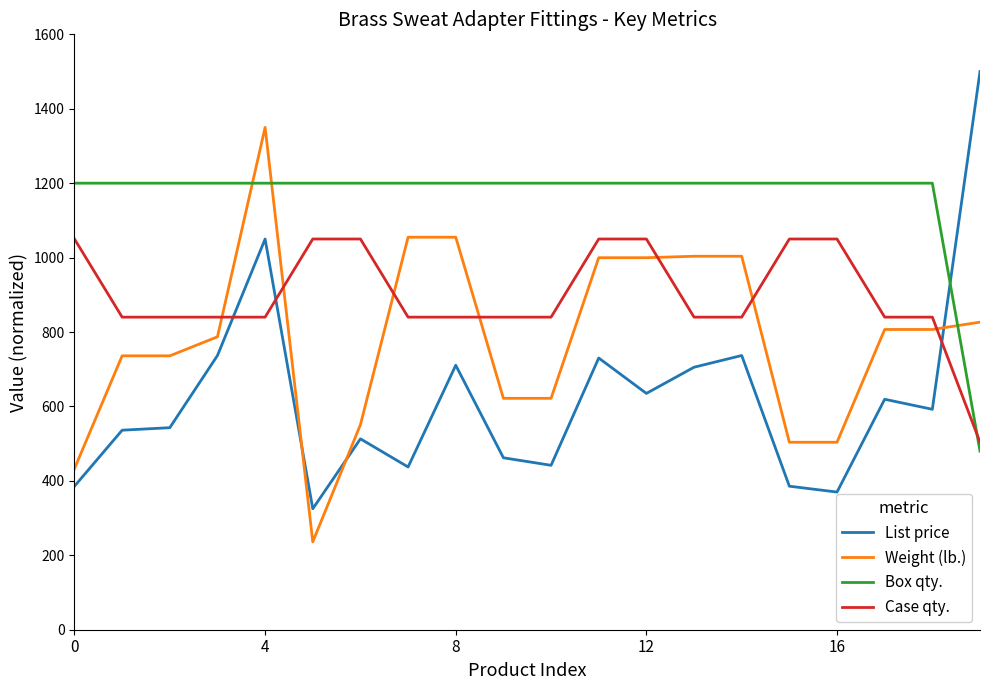

What is the minimum value for List price?

325.0